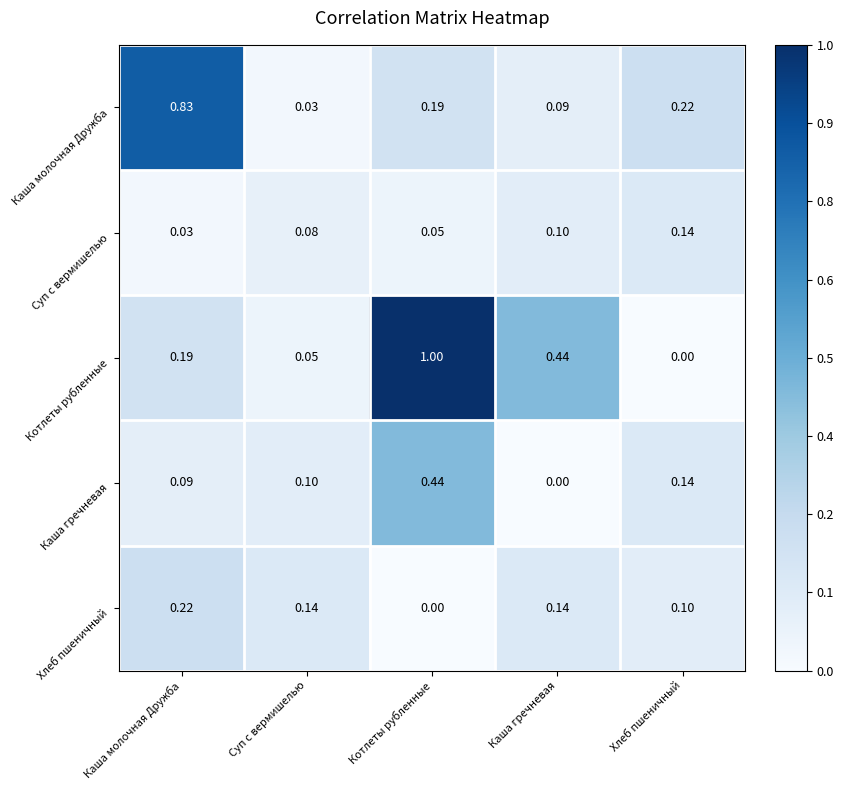

Where is Суп с вермишелью nearest to the value 0?

Каша молочная Дружба